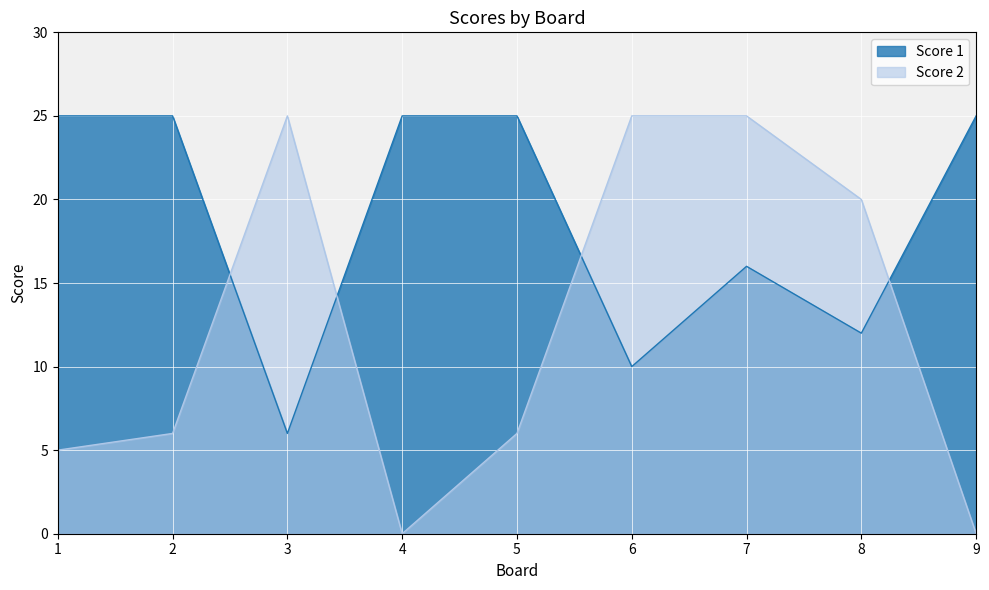

What is the highest value of the Score 2 series?

25